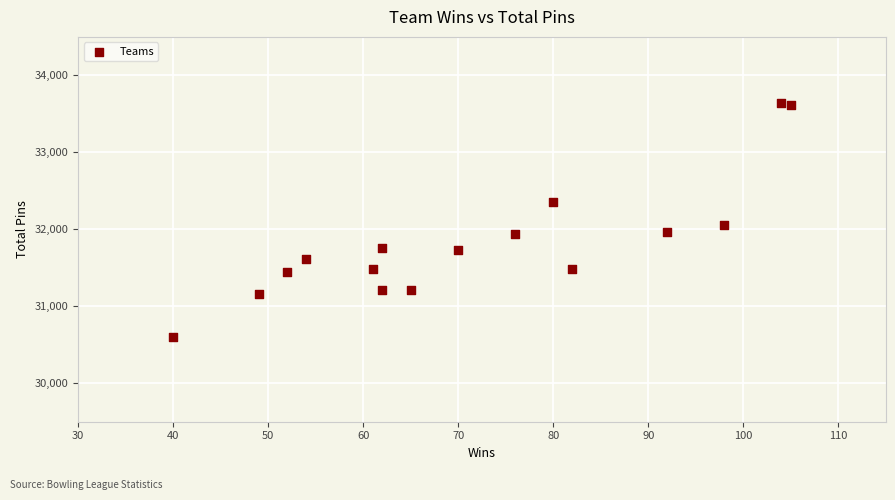

What is the range of X values (max minus min)?

65